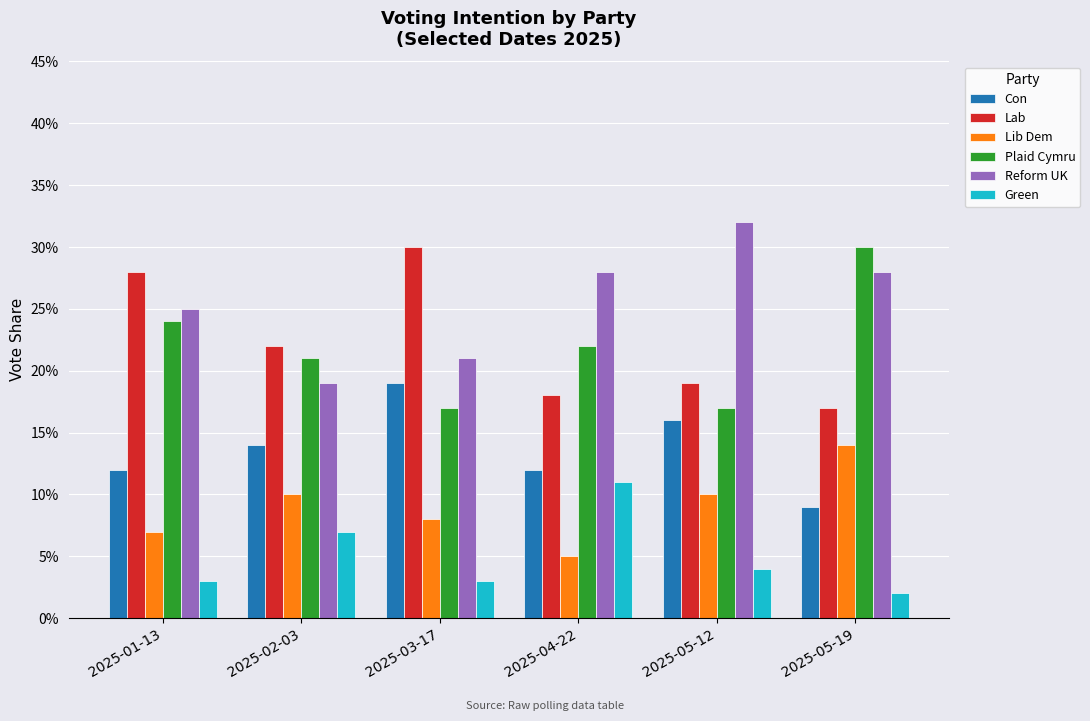

Which series has the largest range (max minus min)?

Reform UK